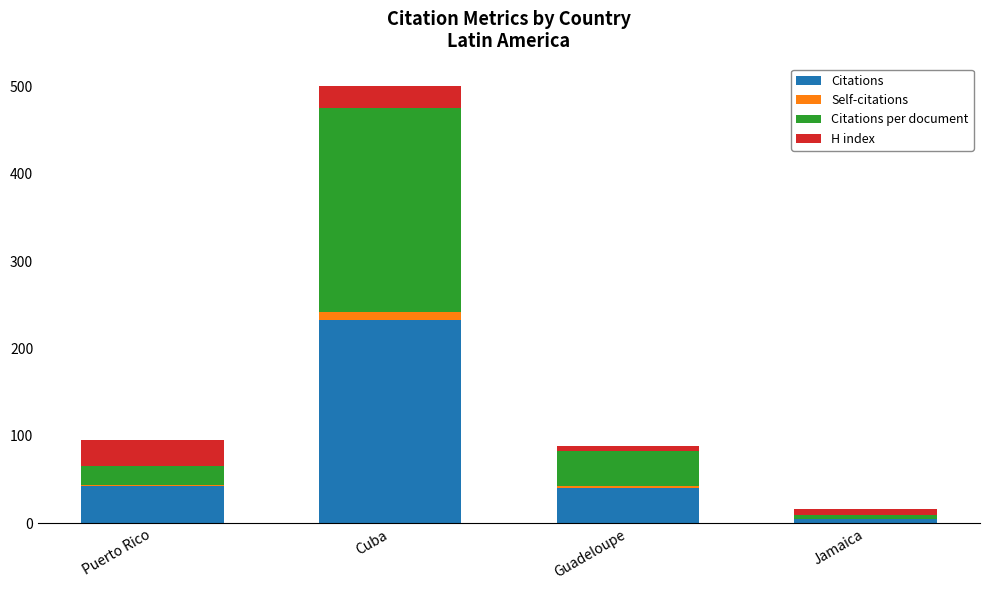

At which category is the sum across all series the highest?

Cuba